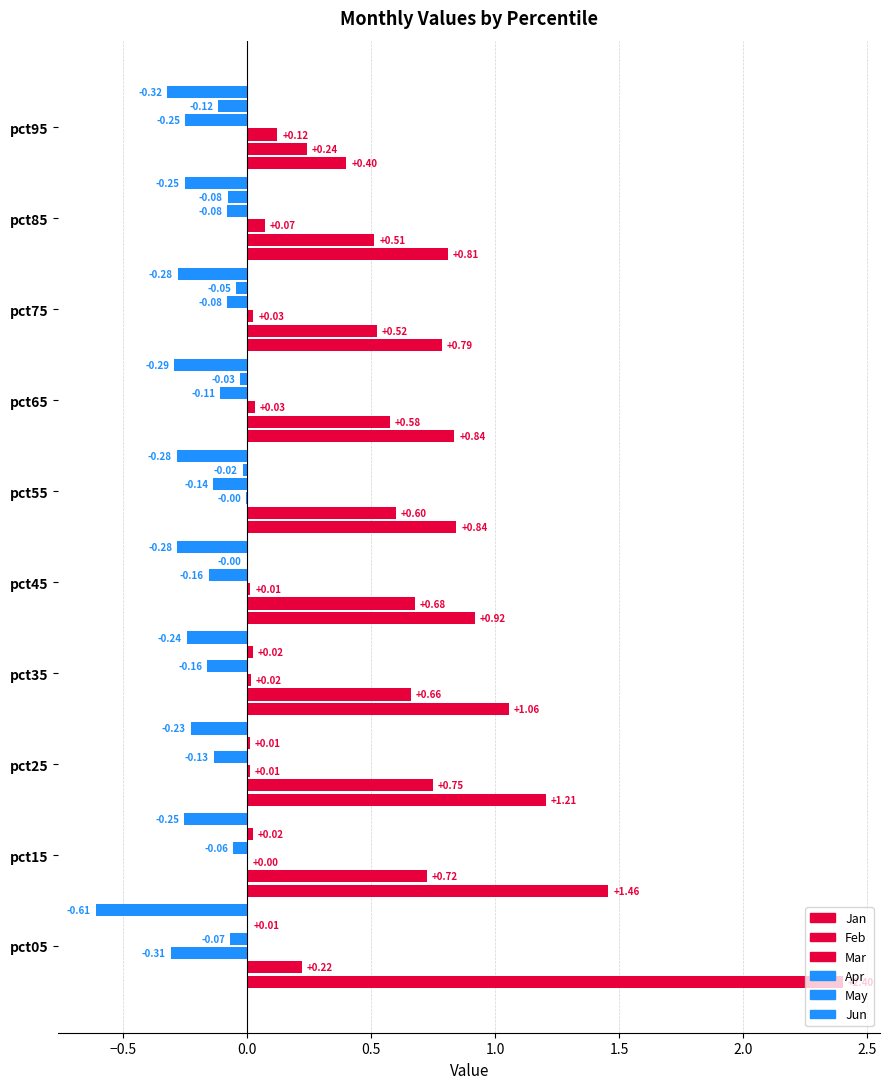

How many data points does each series have?

10